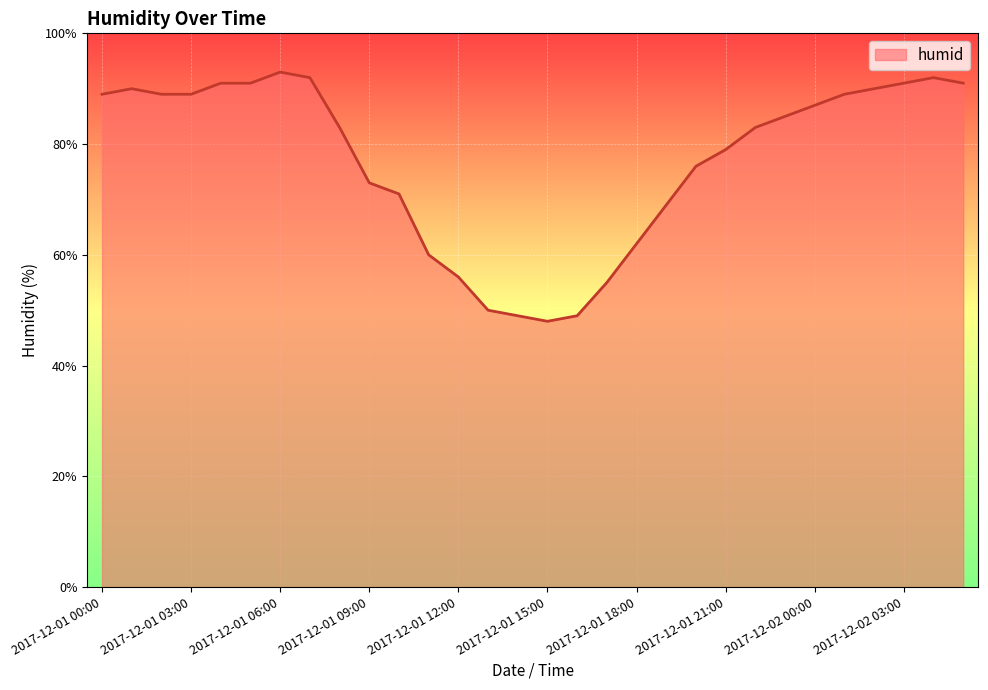

Does the chart display data point markers on the line(s)?

No